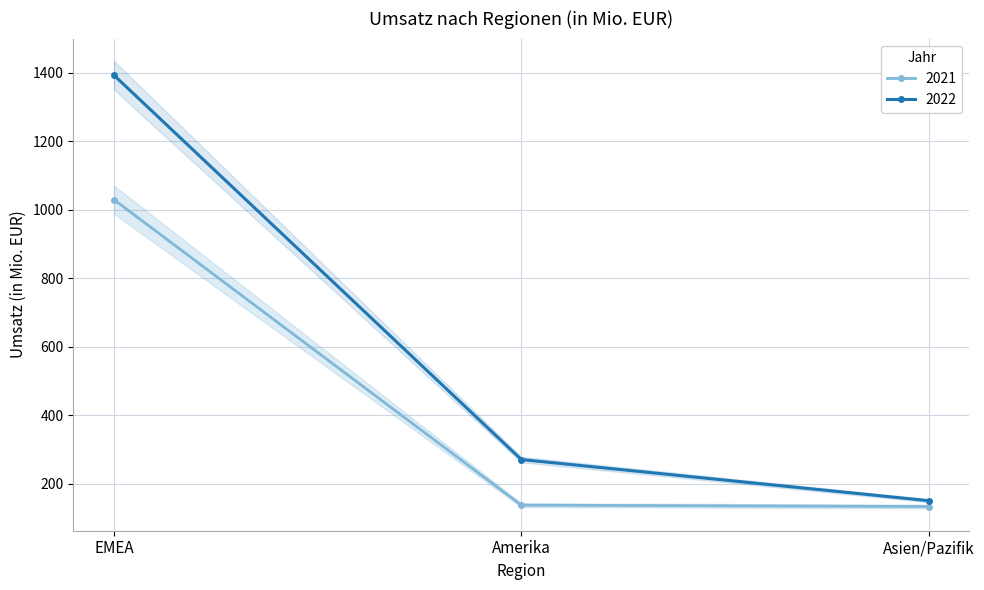

What is the difference between the maximum and minimum values in the 2022 series?

1241